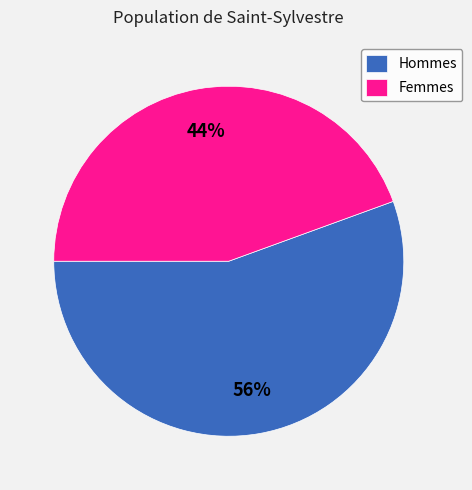

Is the sum of Femmes and Hommes greater than half?

Yes